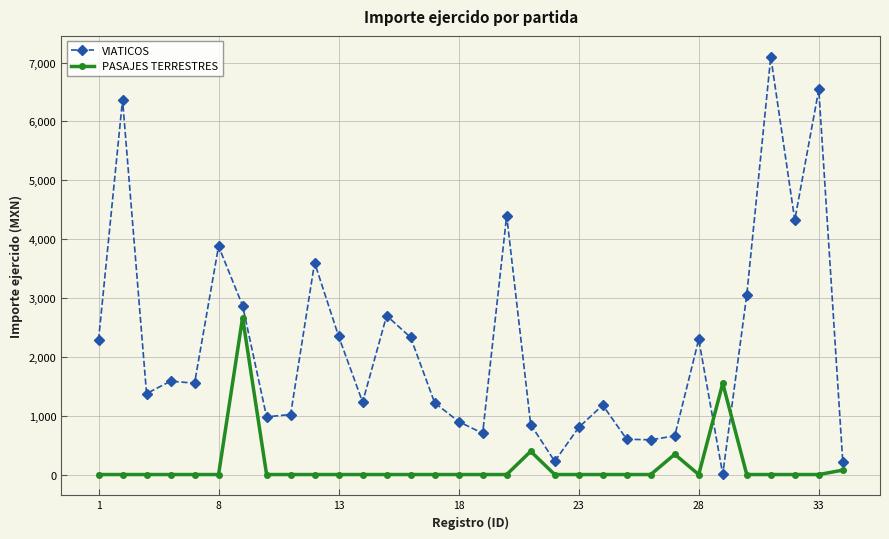

After their last crossing, which series has the higher values: VIATICOS or PASAJES TERRESTRES?

VIATICOS